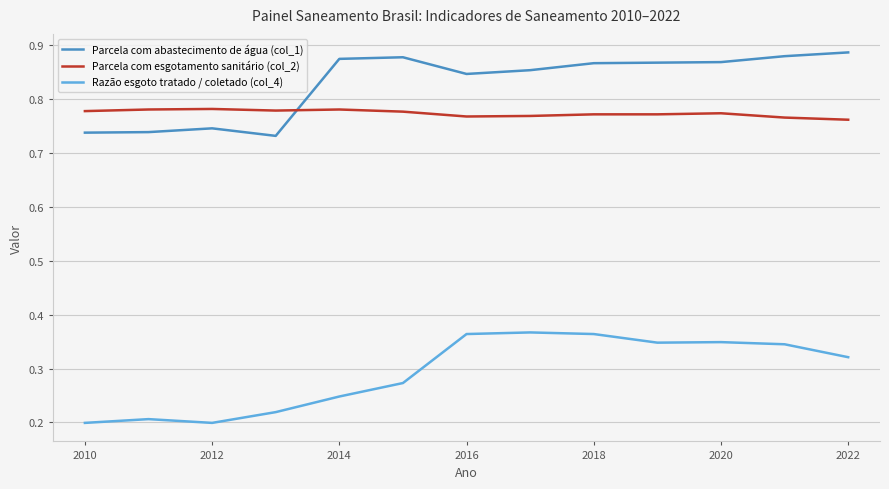

Which series has the largest range (max minus min)?

Razão esgoto tratado / coletado (col_4)